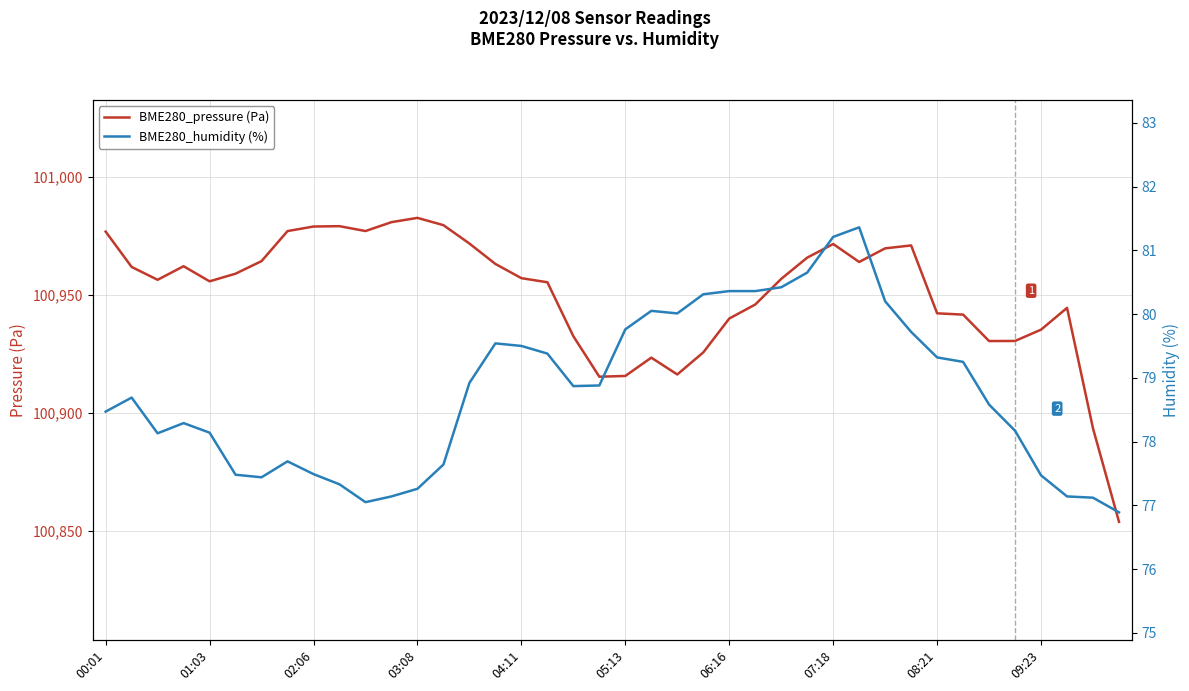

How many lines are shown in the chart?

2